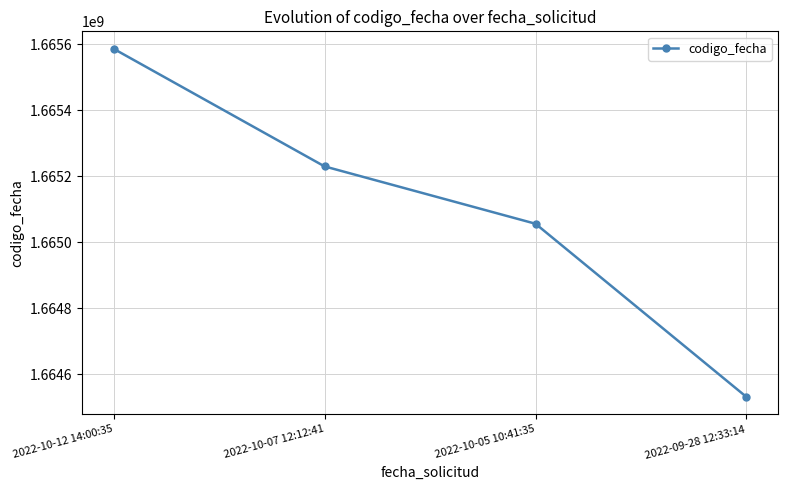

True or false: the data shows 1665586428 at 2022-10-12 14:00:35.

True